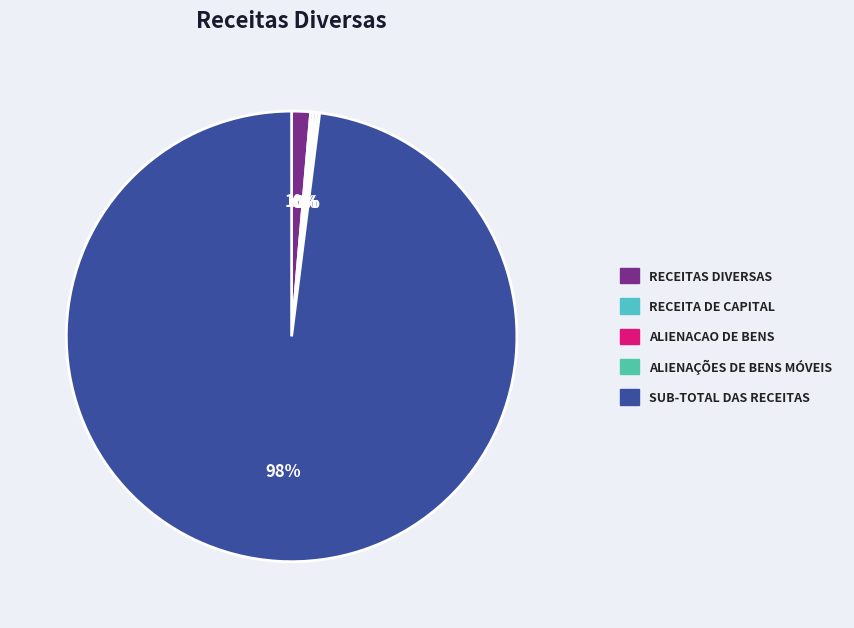

How many slices are in this pie chart?

5